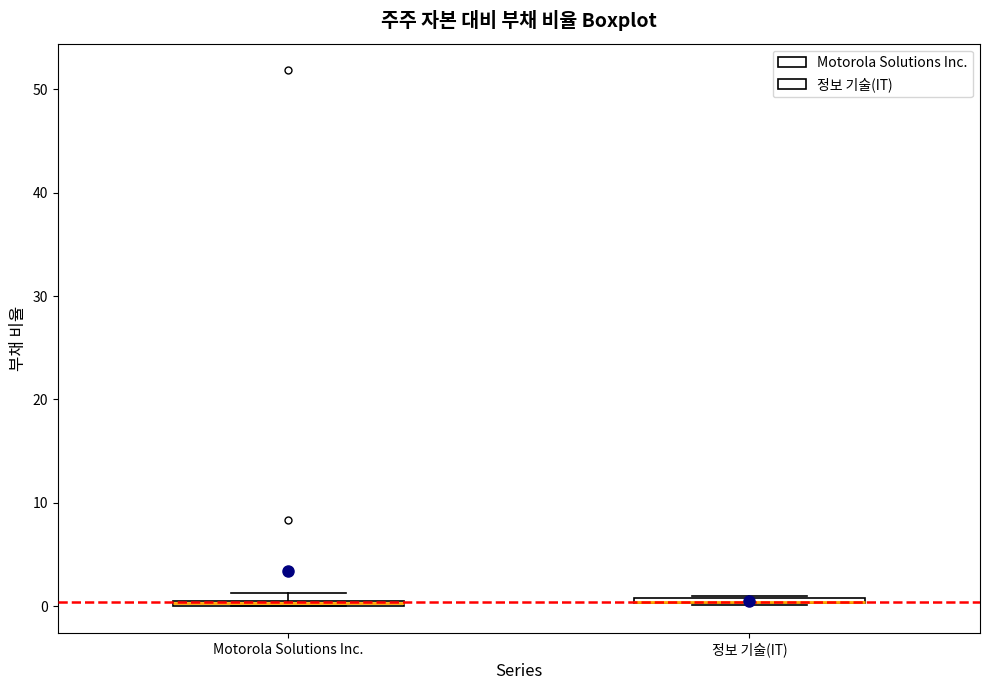

Where is the lower edge of the box for Motorola Solutions Inc. on the y-axis? The values are not printed on the chart, so give them approximately, as read against the axis.

0